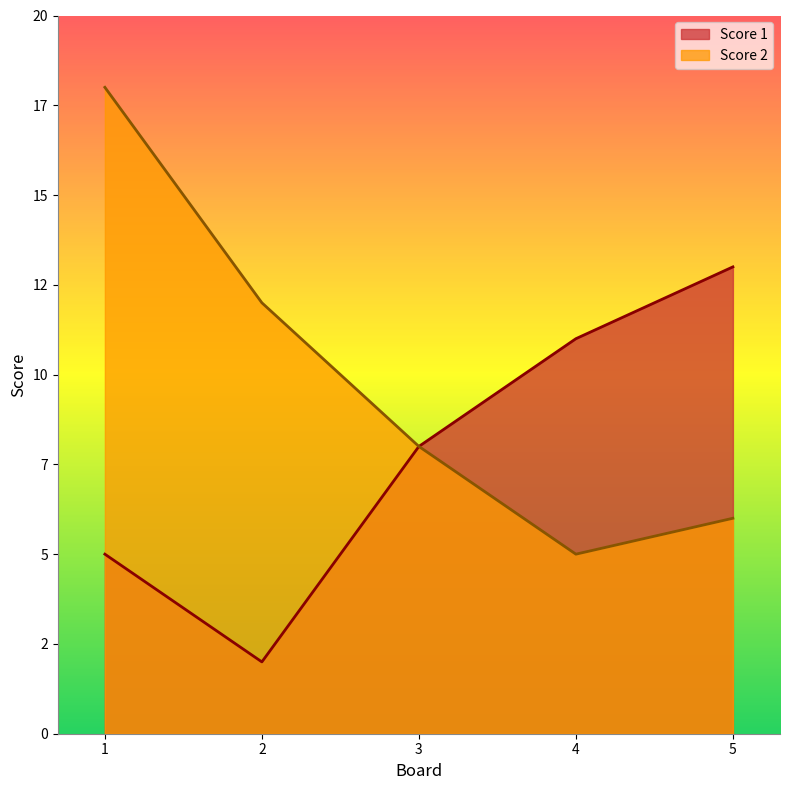

Does the chart display data point markers on the line(s)?

No